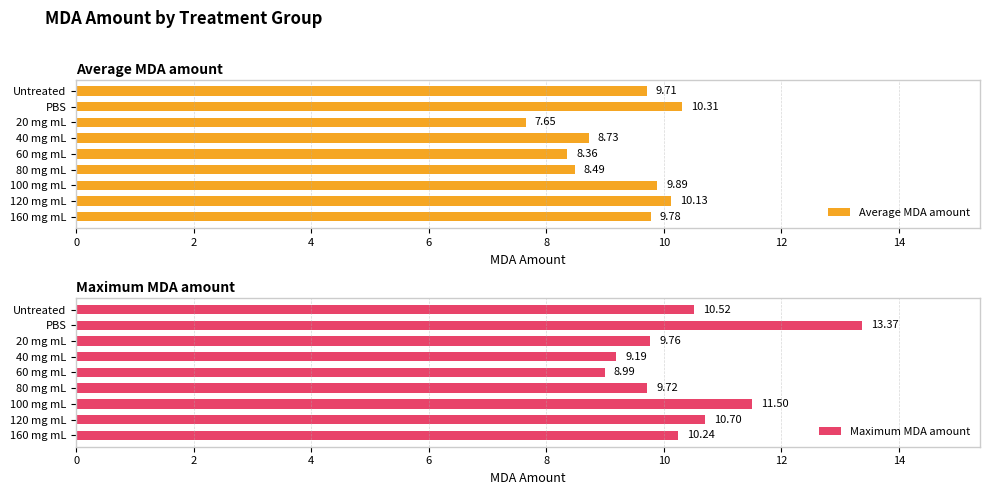

List the series in order of their peak value, lowest first.

Average MDA amount, Maximum MDA amount